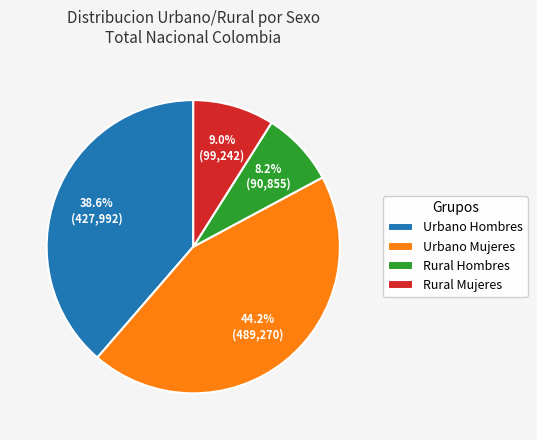

Count the number of slices in the pie.

4